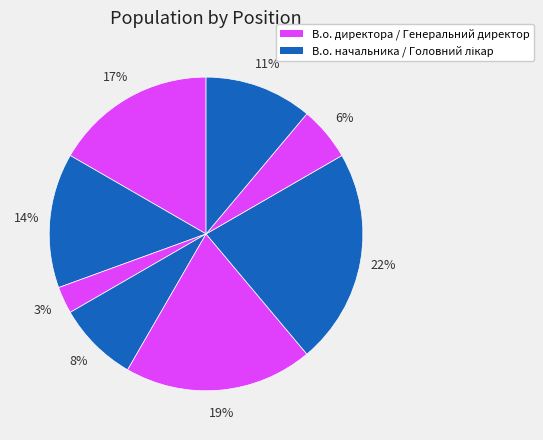

How many slices are in this pie chart?

8